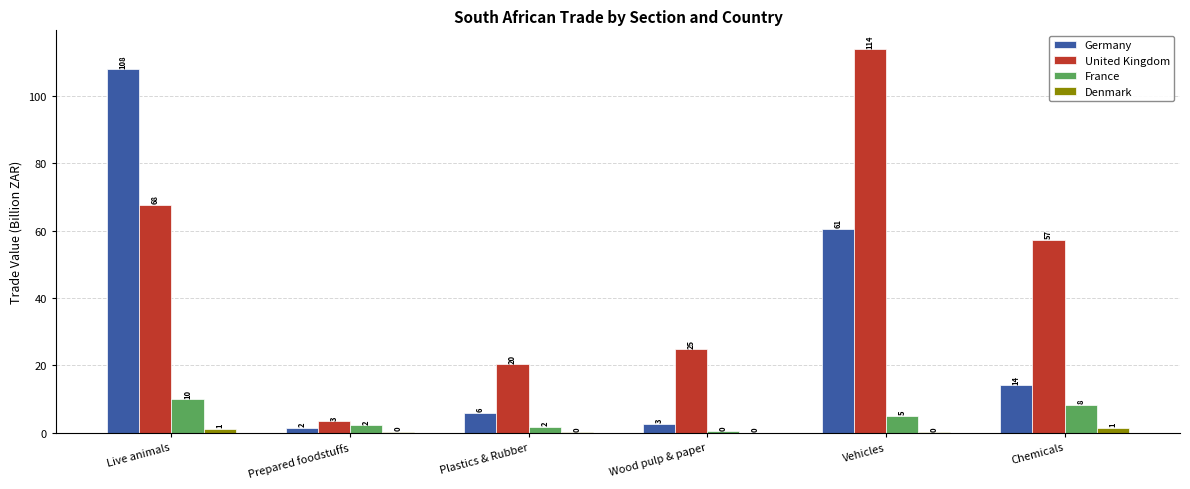

Reading left to right, extract all data points from this chart.

Germany: Live animals=107.9	Prepared foodstuffs=1.5	Plastics & Rubber=5.8	Wood pulp & paper=2.6	Vehicles=60.5	Chemicals=14.1
United Kingdom: Live animals=67.8	Prepared foodstuffs=3.4	Plastics & Rubber=20.3	Wood pulp & paper=24.7	Vehicles=113.8	Chemicals=57.3
France: Live animals=9.9	Prepared foodstuffs=2.2	Plastics & Rubber=1.8	Wood pulp & paper=0.4	Vehicles=5.1	Chemicals=8.2
Denmark: Live animals=1.2	Prepared foodstuffs=0.2	Plastics & Rubber=0.1	Wood pulp & paper=0.0	Vehicles=0.1	Chemicals=1.4